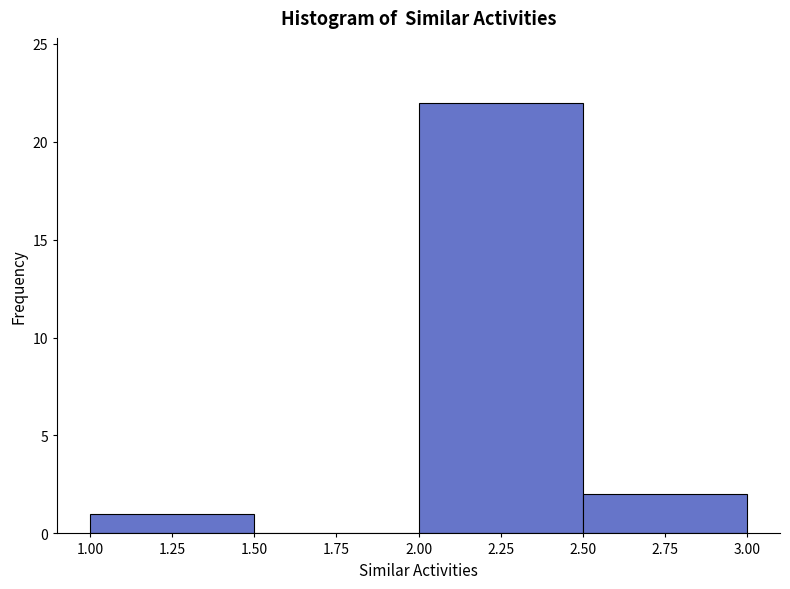

Over which range of the x-axis is the bar tallest?

2.00 to 2.50